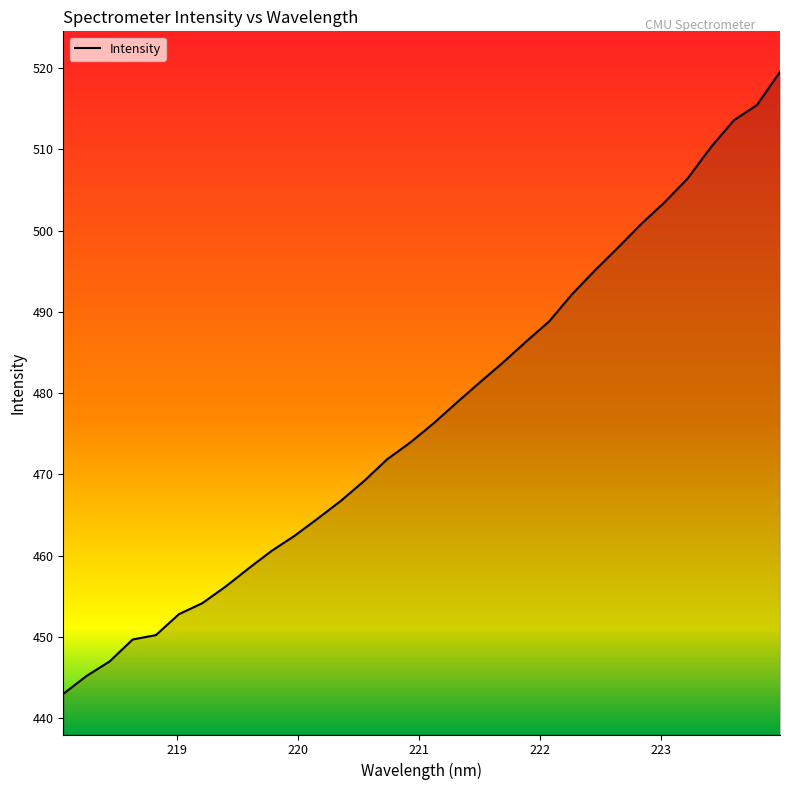

What is the difference between the maximum and minimum values?

76.5